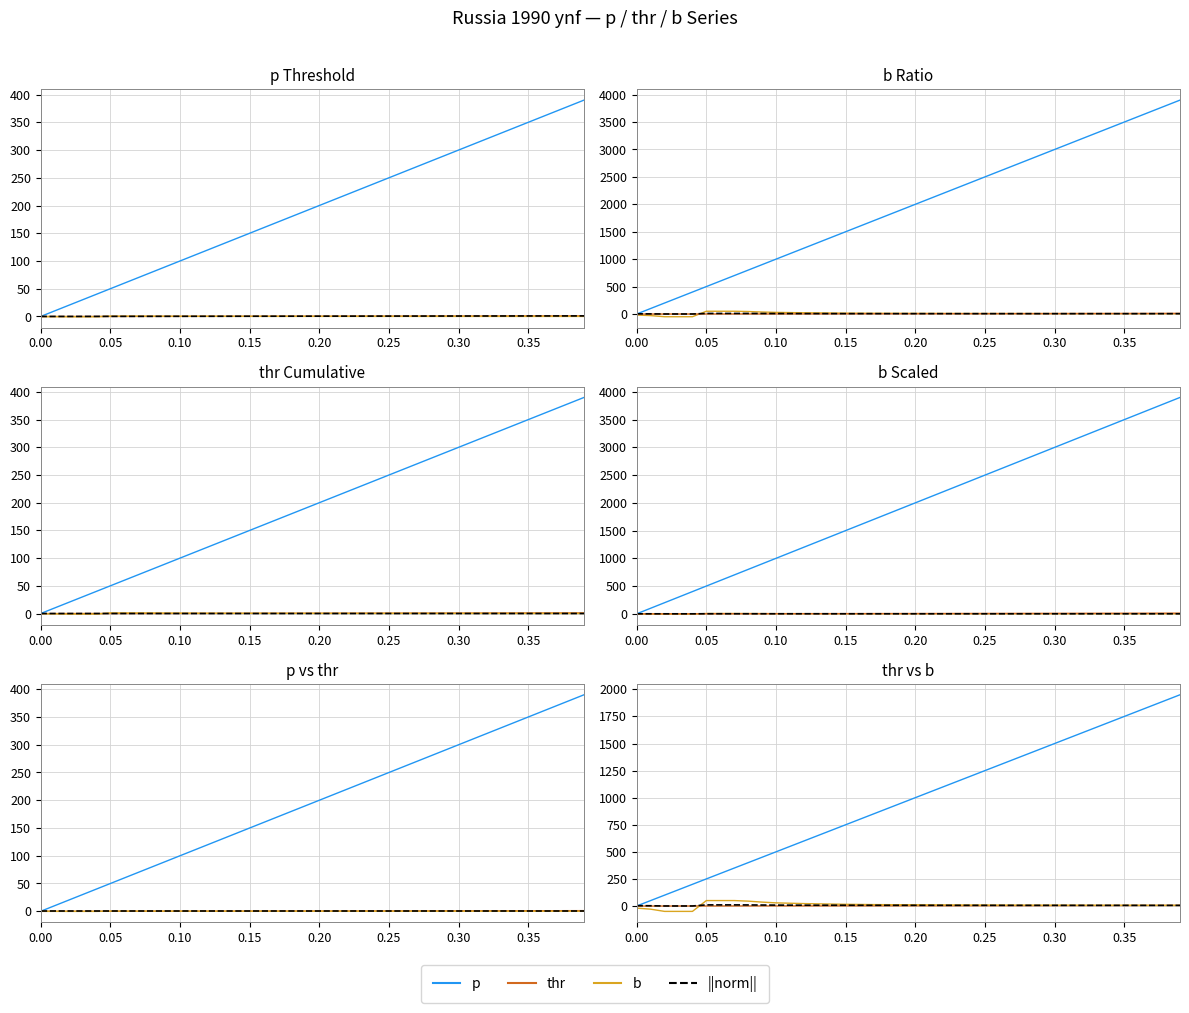

True or false: p has more than 1 interior local peaks.

False